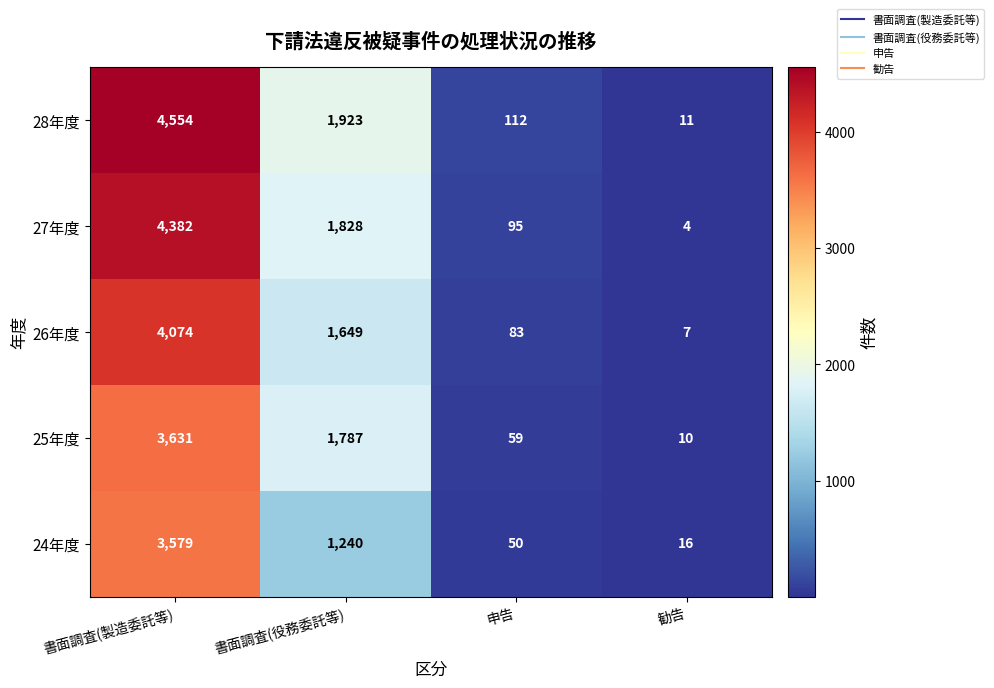

Which series has the widest spread of values?

28年度